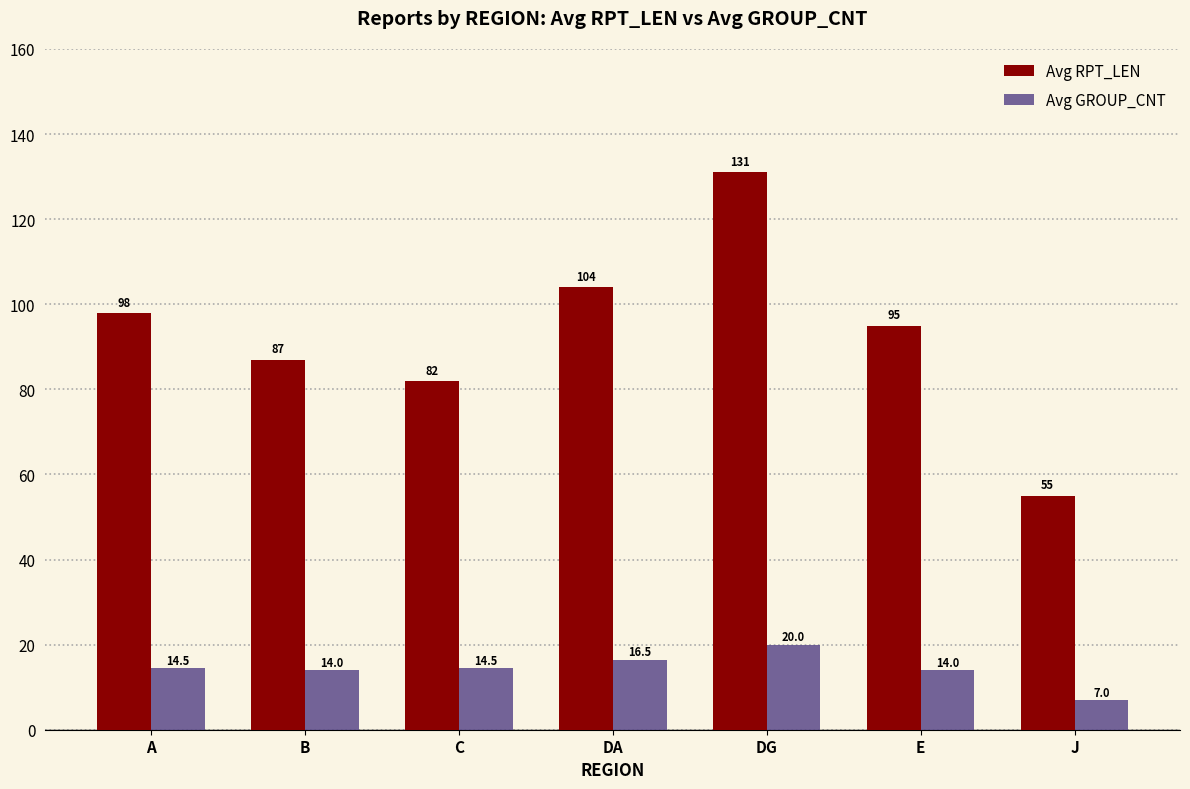

What is the lowest value of the Avg GROUP_CNT series?

7.0